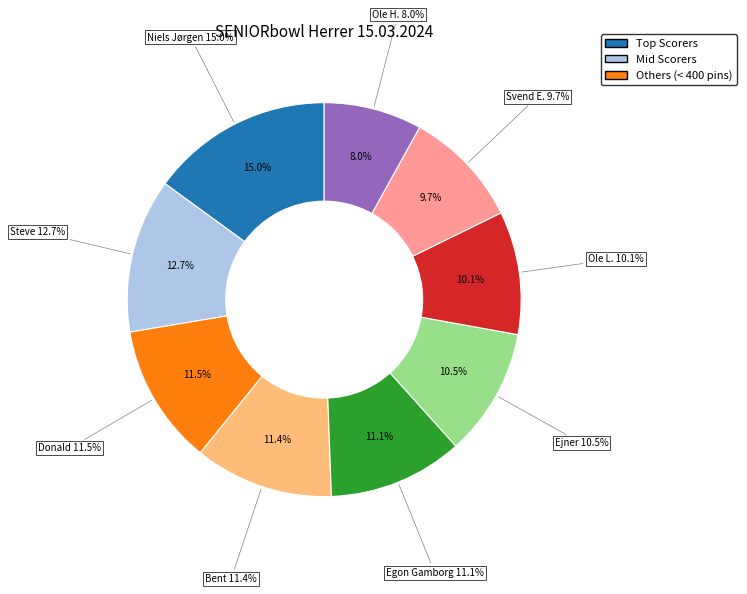

How much of the chart is everything except Steve Tarry?

87.3%